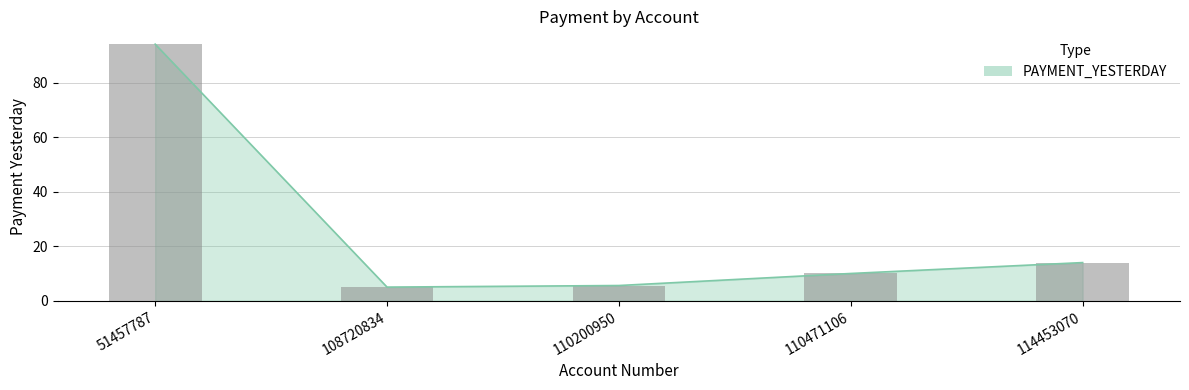

What is the change in value from 108720834 to 110471106?

+5.0